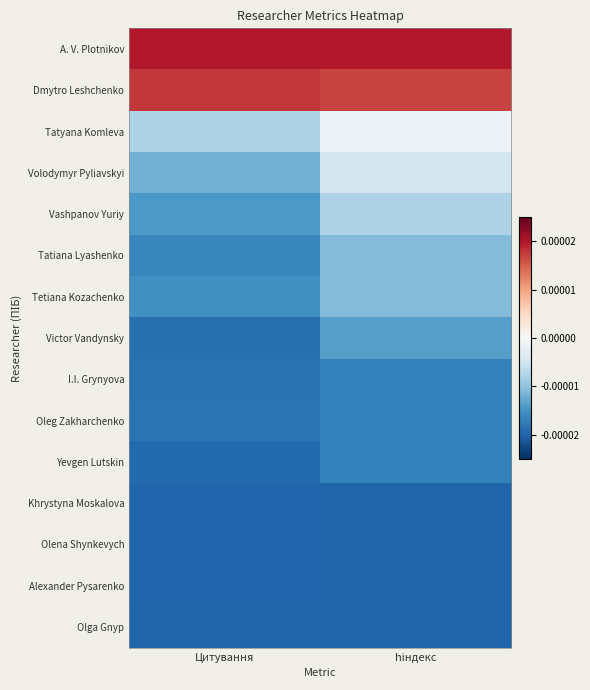

How many distinct data groups are displayed?

15